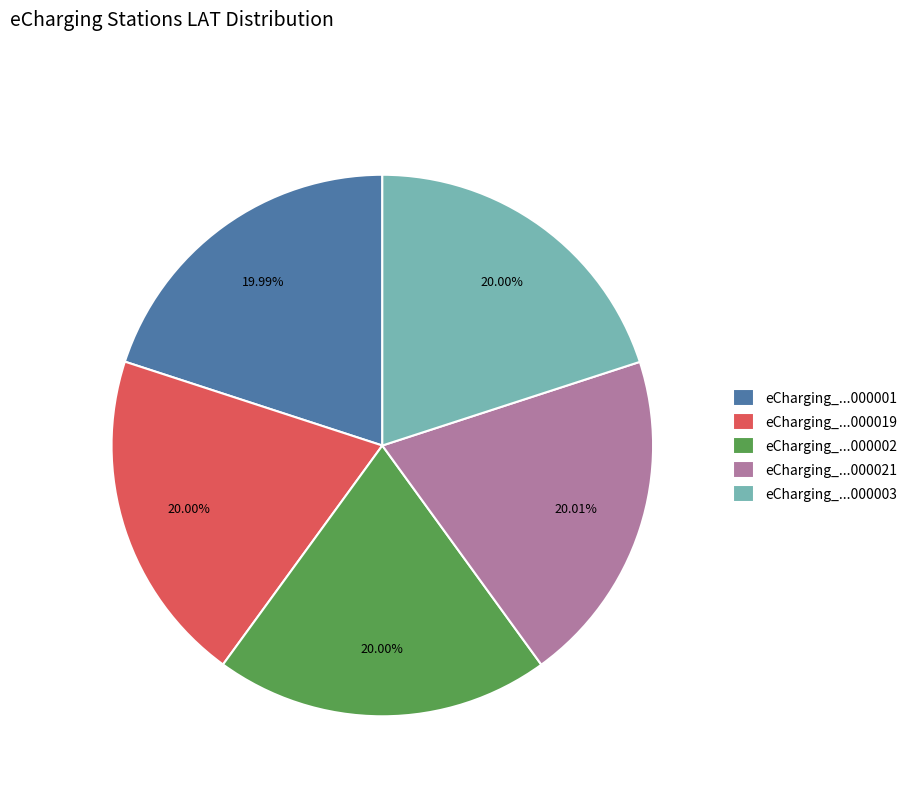

Do eCharging_...000021 and eCharging_...000019 together represent more than half of the pie?

No